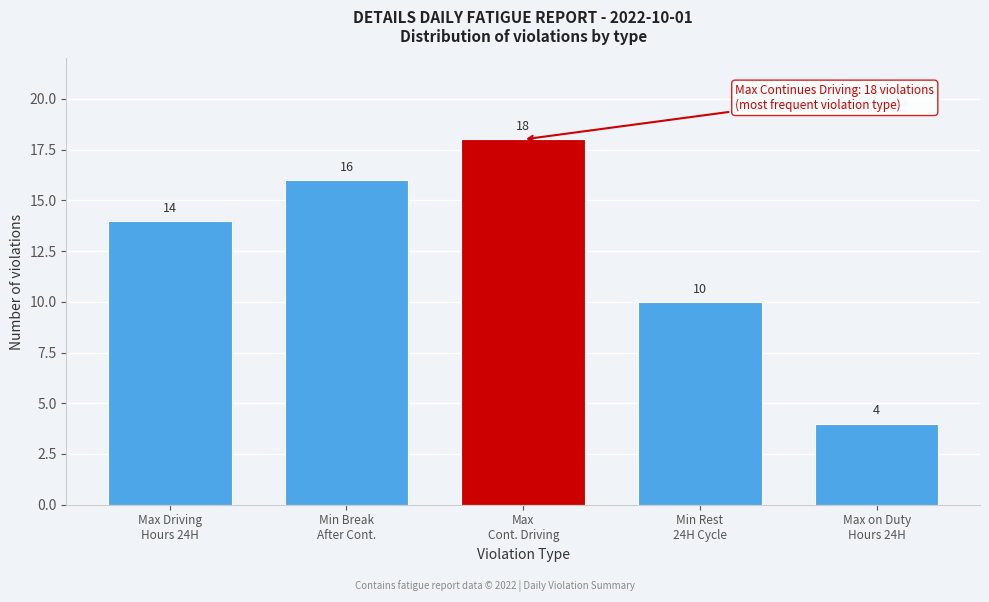

Reading left to right, what are all the values shown in this chart?

14	16	18	10	4